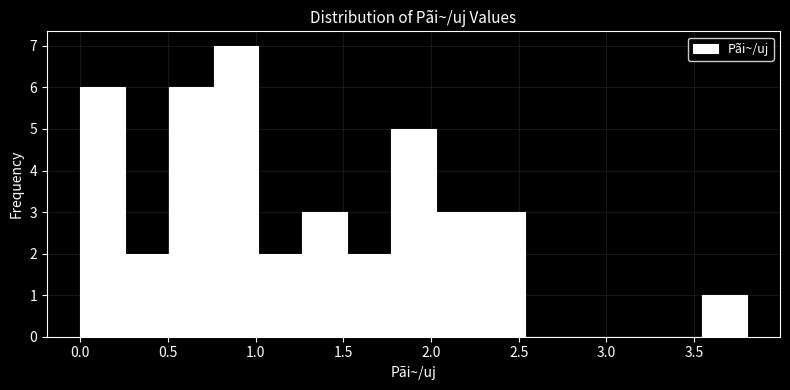

Over which range of the x-axis is the bar tallest?

0.75 to 1.00